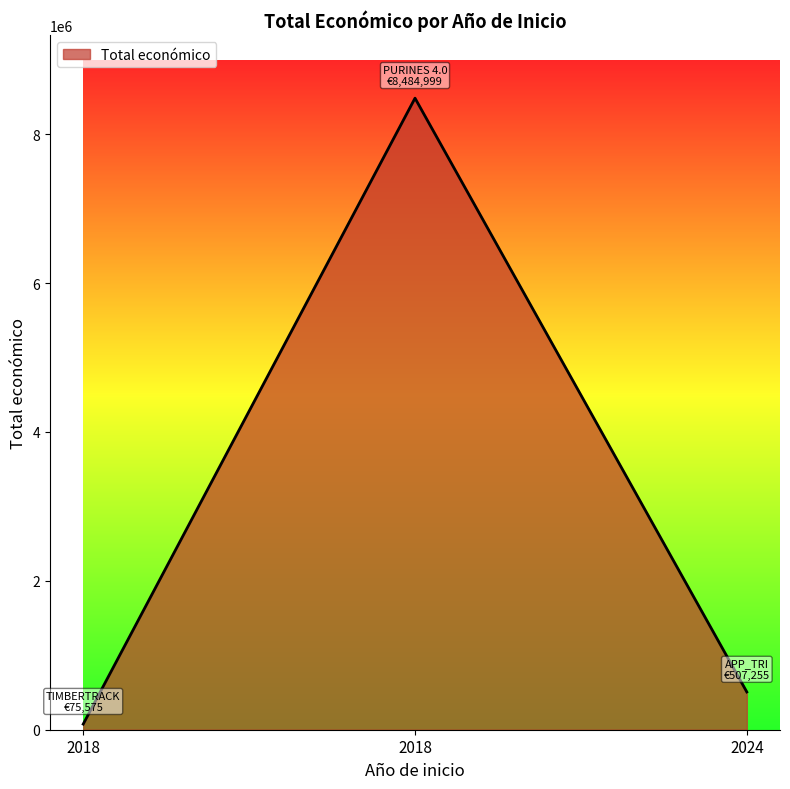

How many lines are shown in the chart?

1